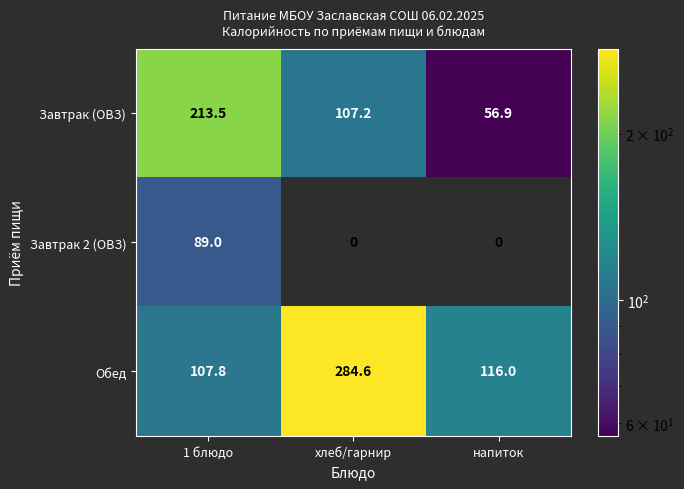

What is the difference between the maximum and minimum values in the Обед series?

176.8